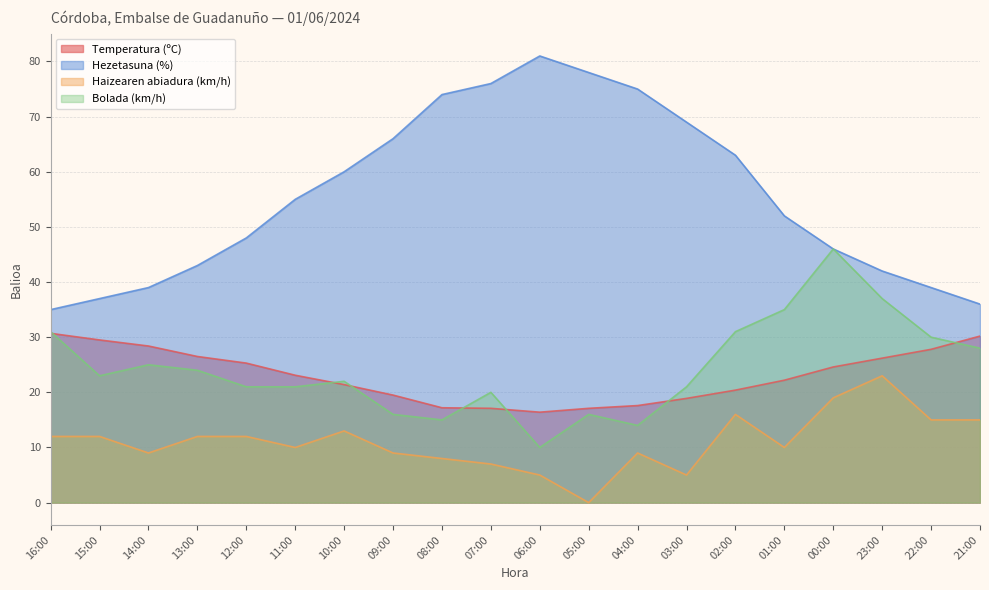

Is the value of Temperatura (ºC) at 14:00 greater than the value of Haizearen abiadura (km/h) at 08:00?

Yes